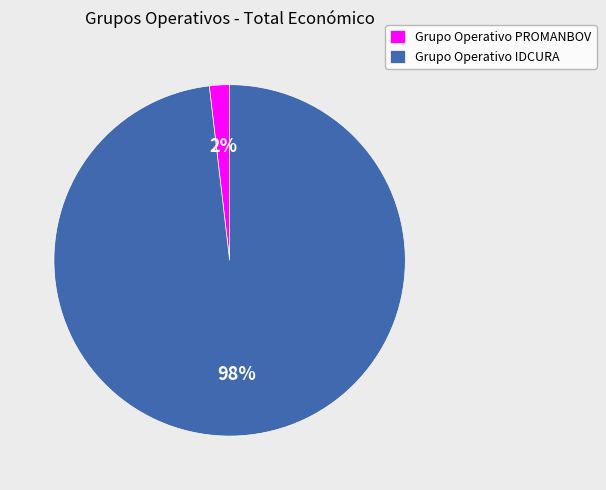

Is there a majority slice in this chart?

Yes